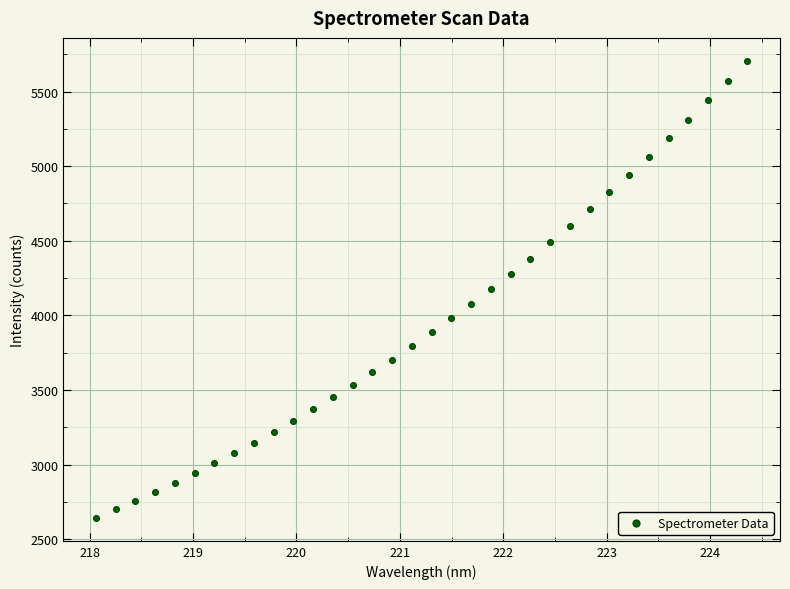

What is the range of X values (max minus min)?

6.3